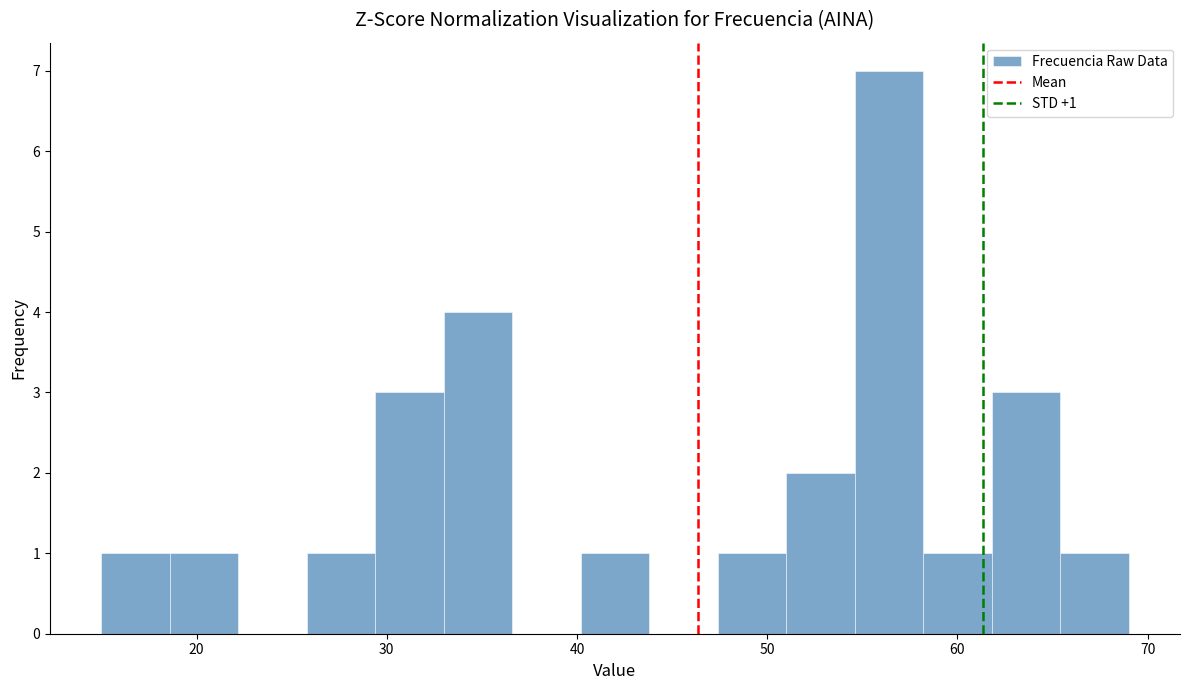

Read against the x-axis, roughly where is the centre of the tallest bar?

56